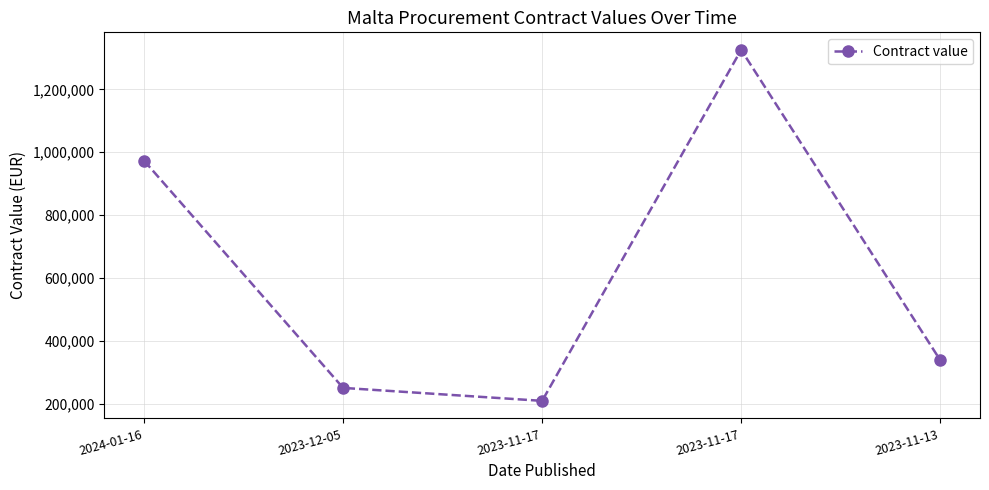

Rank the categories by value from highest to lowest.

2023-11-17, 2024-01-16, 2023-11-13, 2023-12-05, 2023-11-17